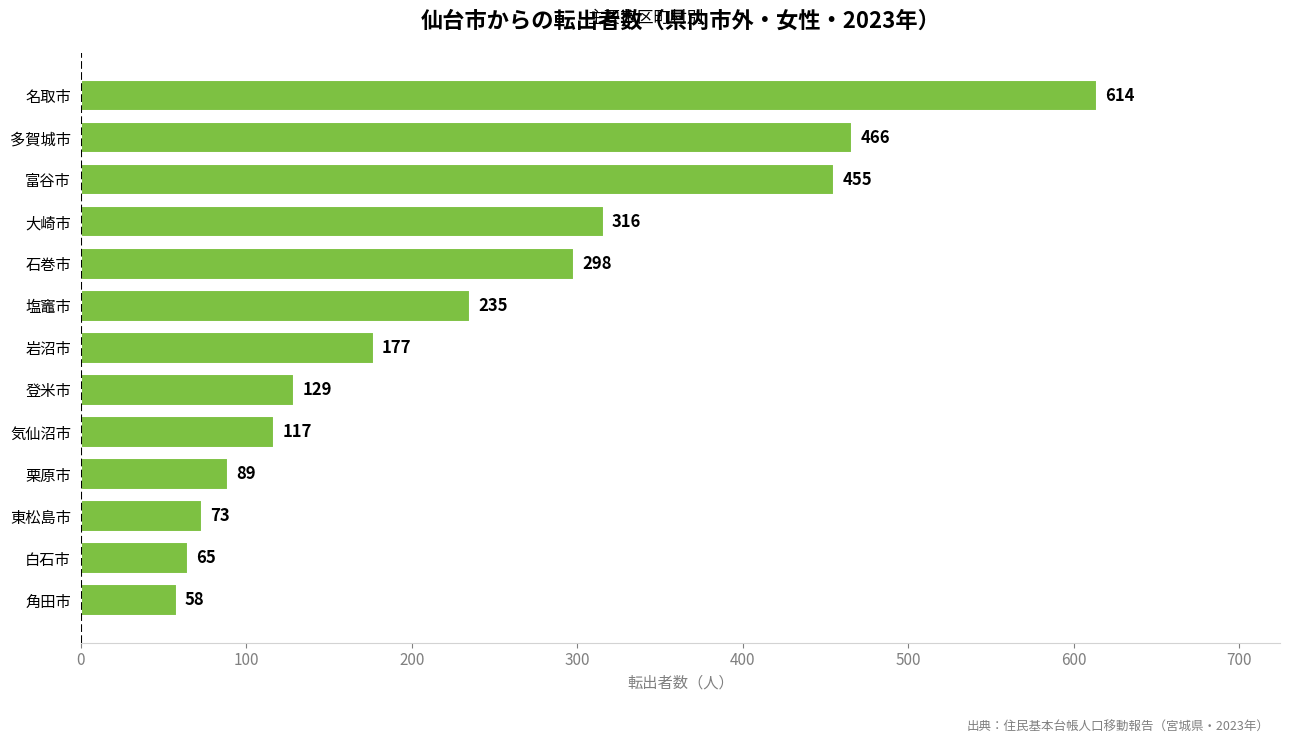

At which category does the chart reach its peak across all series?

名取市